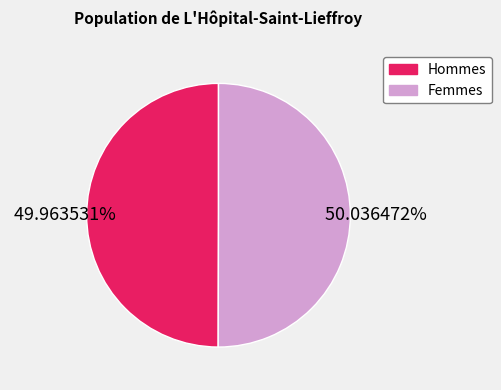

Is there a majority slice in this chart?

Yes